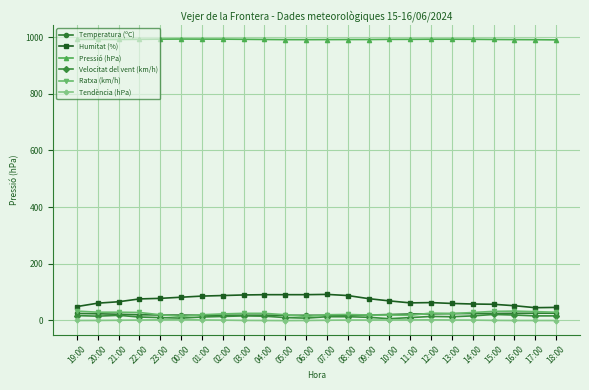

Is the value of Tendència (hPa) at 03:00 greater than the value of Ratxa (km/h) at 03:00?

No